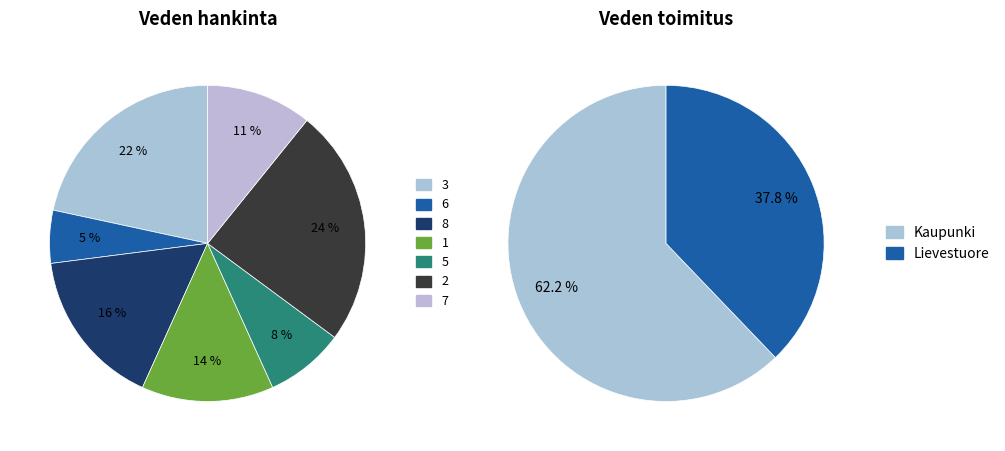

To the nearest percent, what is the combined percentage of 6 and 1?

19%